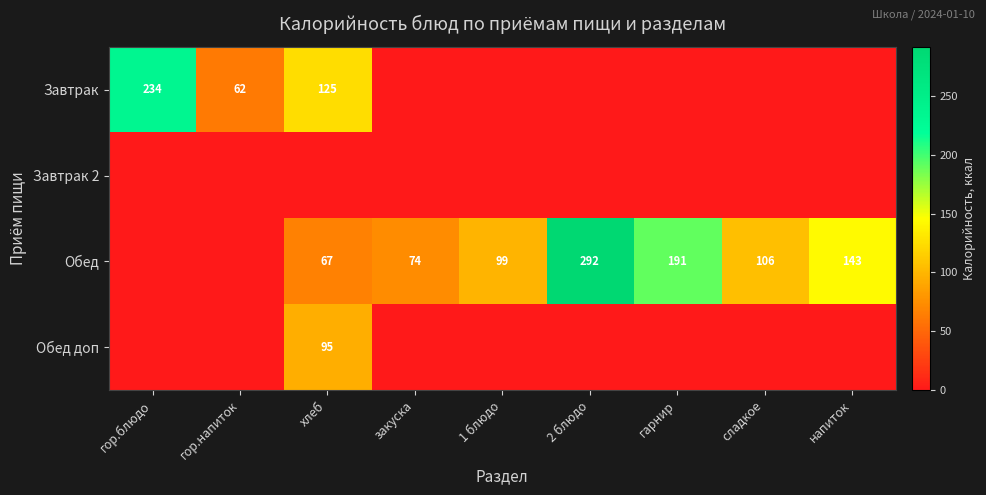

True or false: Завтрак has a value of 33 at гор.напиток.

False